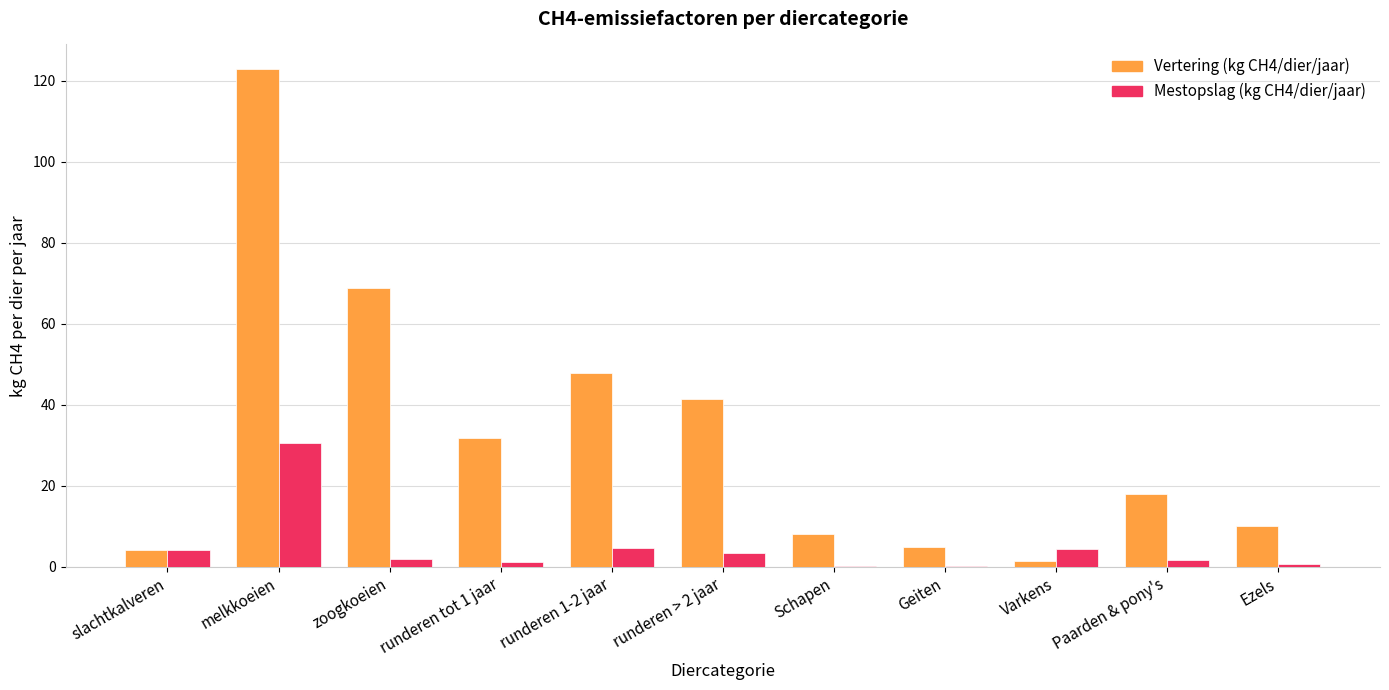

True or false: Vertering (kg CH4/dier/jaar) has a value of 10.0 at Ezels.

True